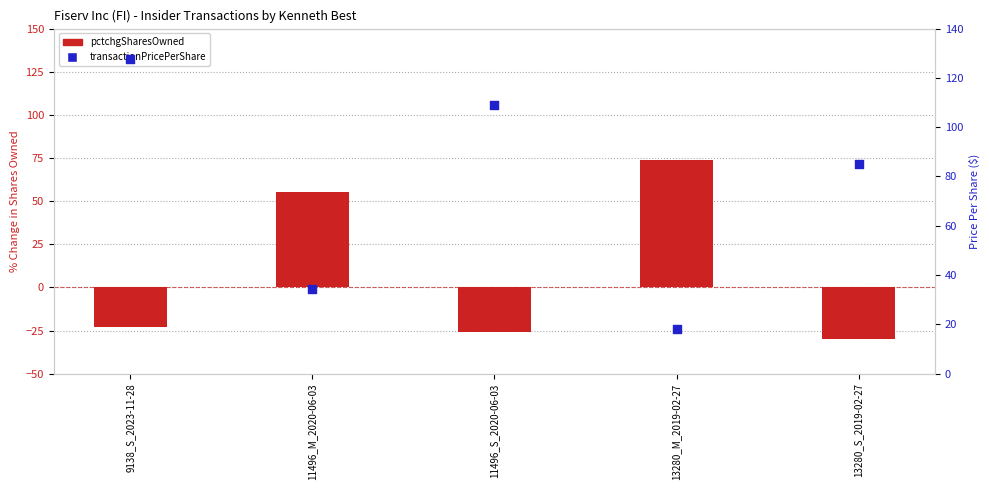

Which series has the largest total across all categories?

transactionPricePerShare